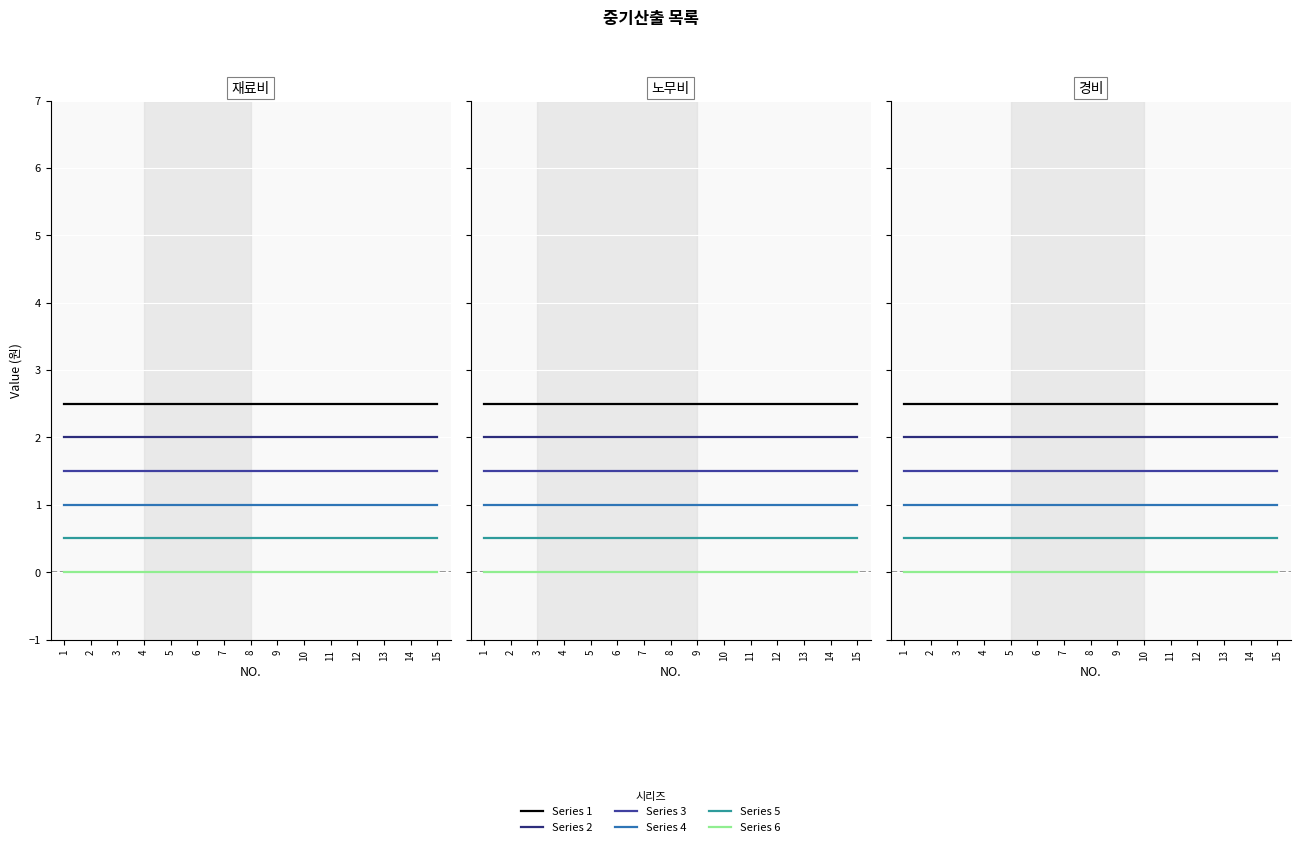

What is the maximum value for Series 4?

1.0